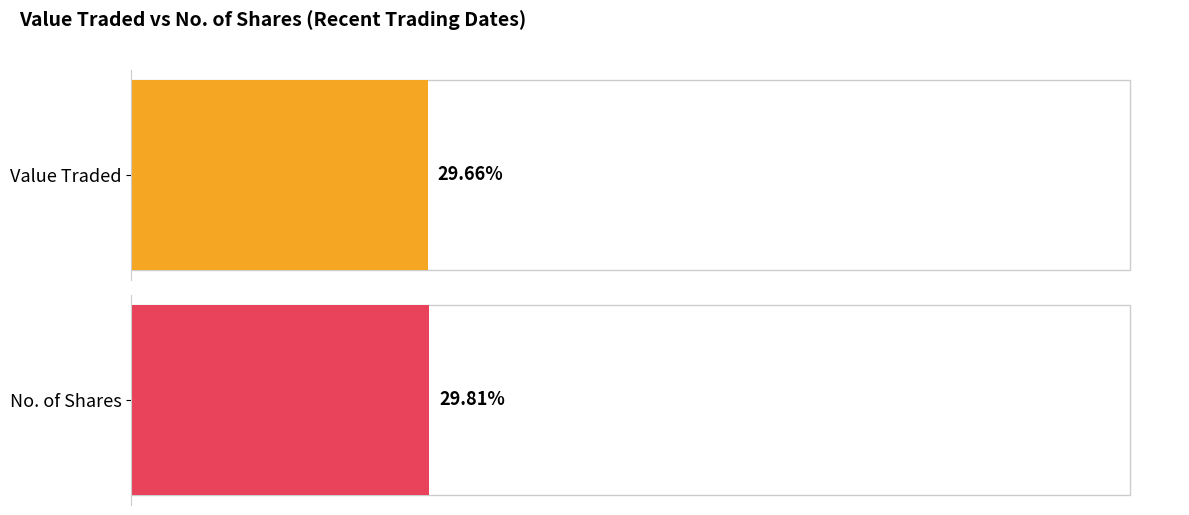

The value of No. of Shares at 01/04 is 450. True or false?

False